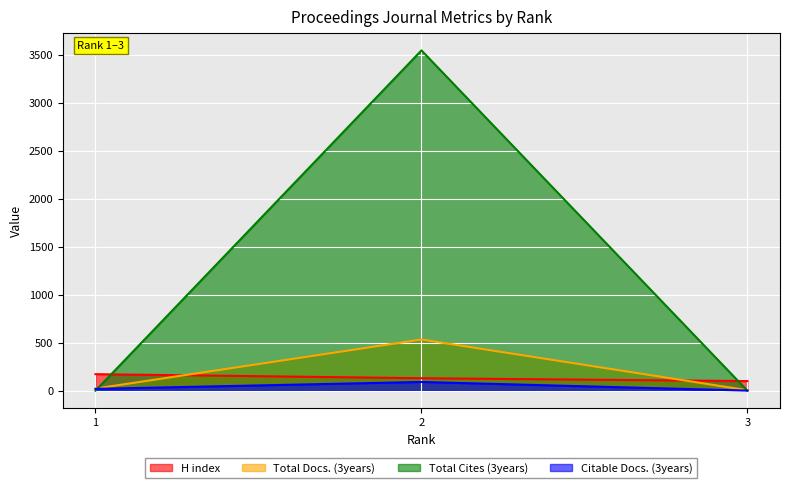

Which category has the highest value across all series?

2